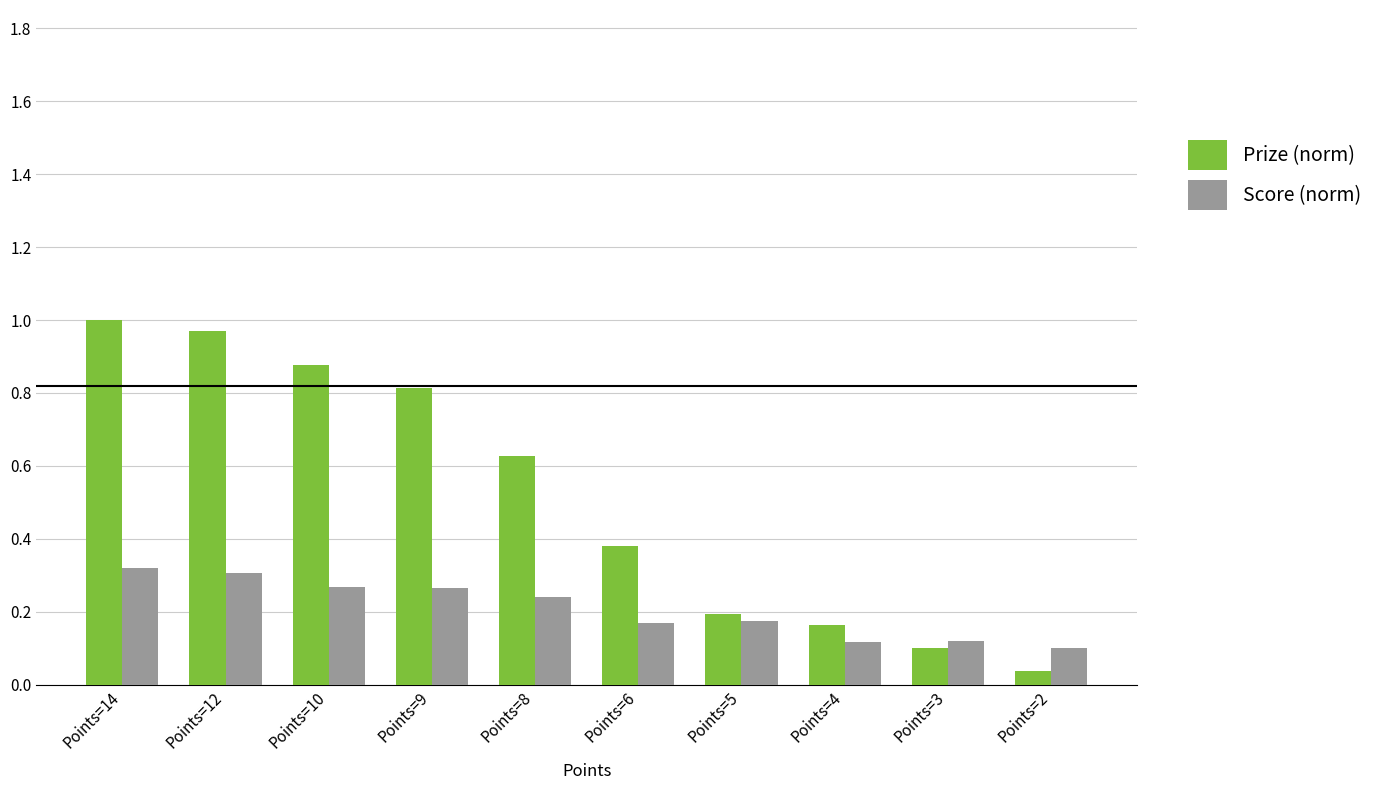

How many data points does each series have?

10